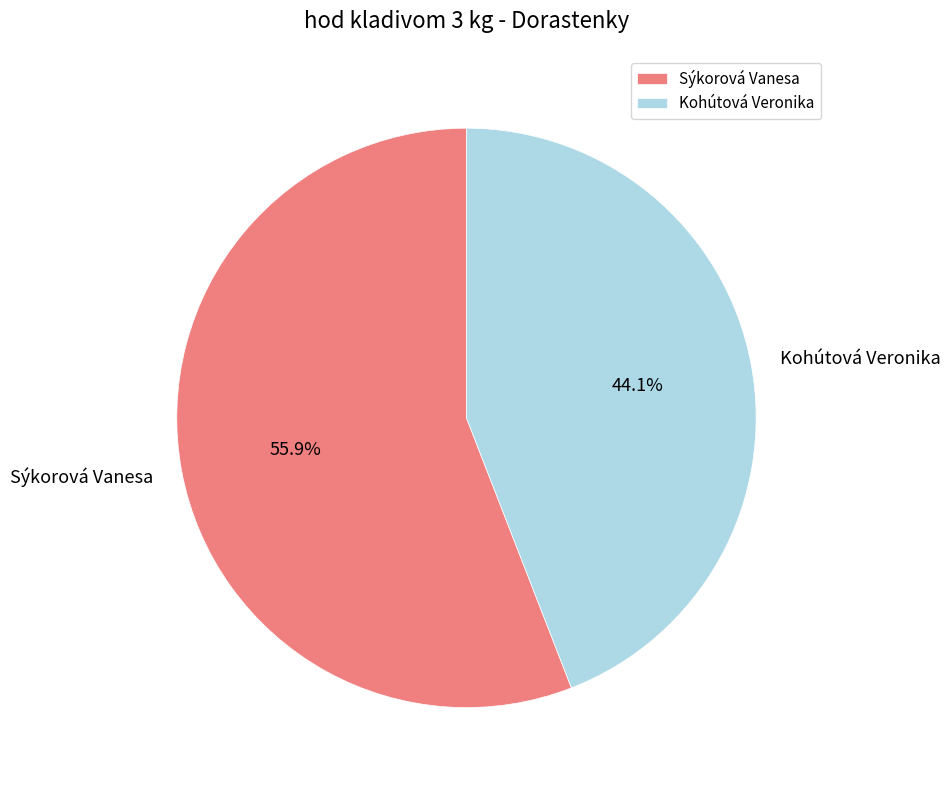

To the nearest percent, what is the combined percentage of Sýkorová Vanesa and Kohútová Veronika?

100%